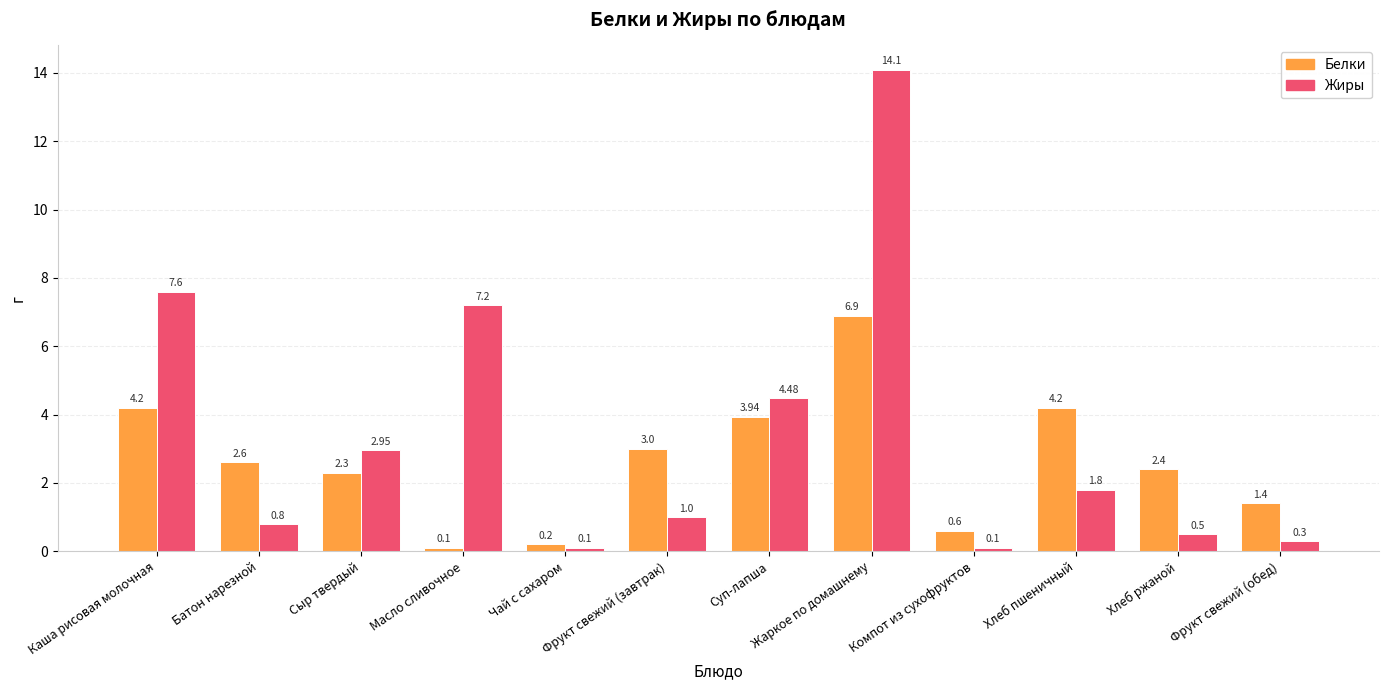

At which category does the chart reach its peak across all series?

Жаркое по домашнему